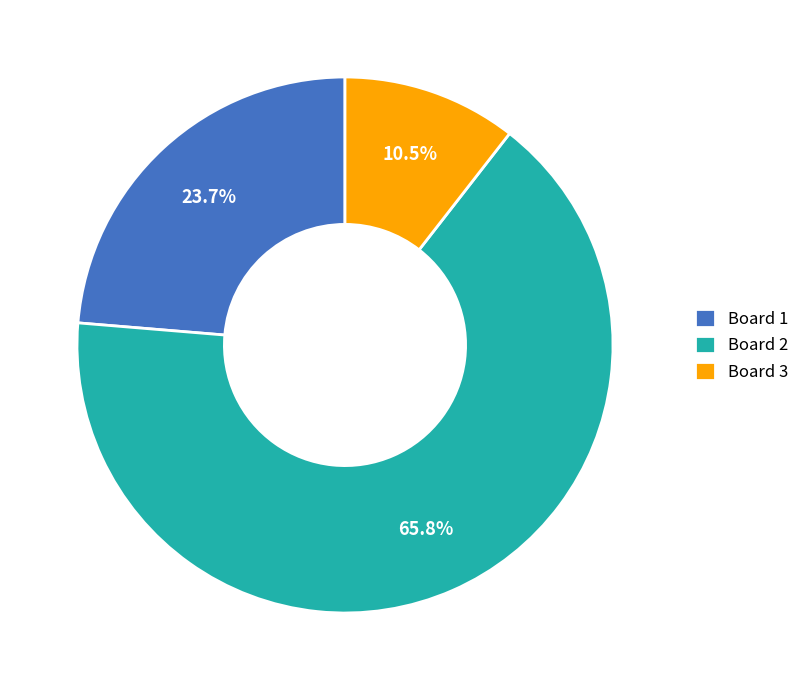

What is the largest slice in the pie chart?

Board 2